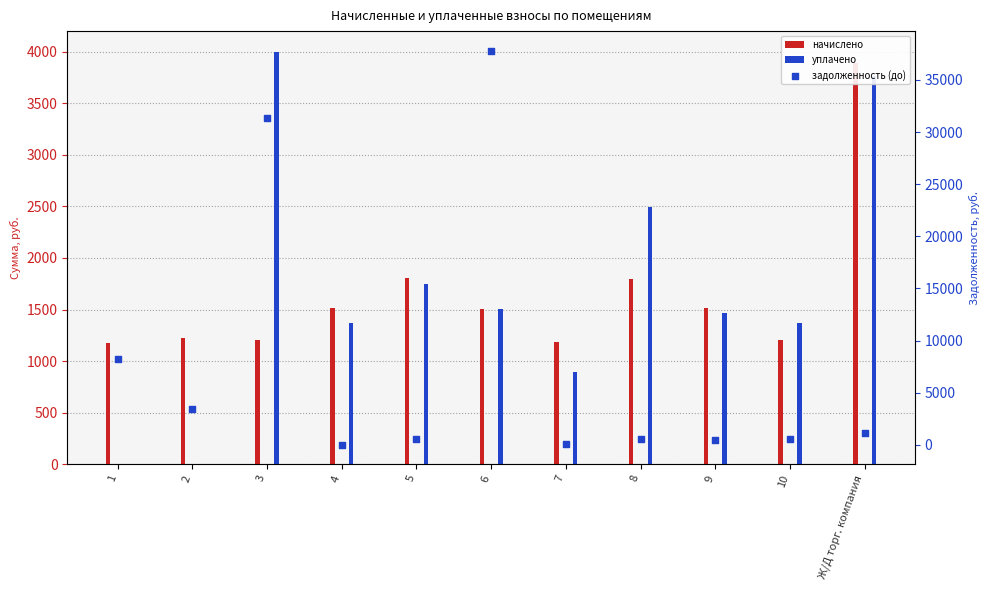

At which category is the sum across all series the highest?

6